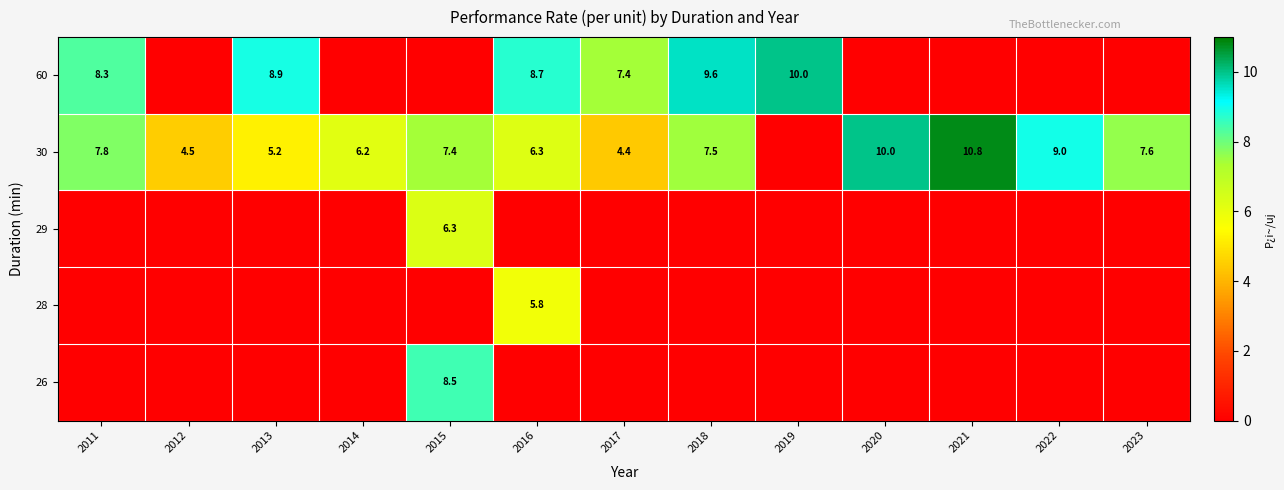

The 30 series shows 12.0 at 2011. True or false?

False